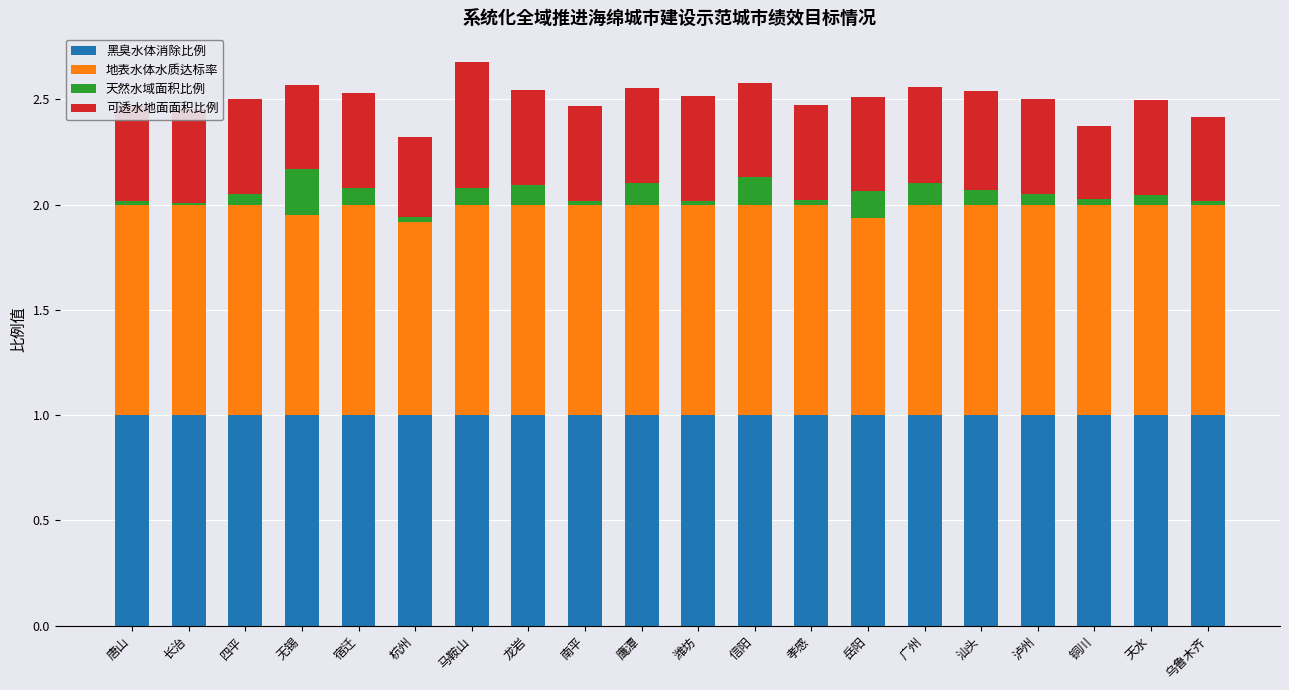

What is the total value across all series at 宿迁?

2.5